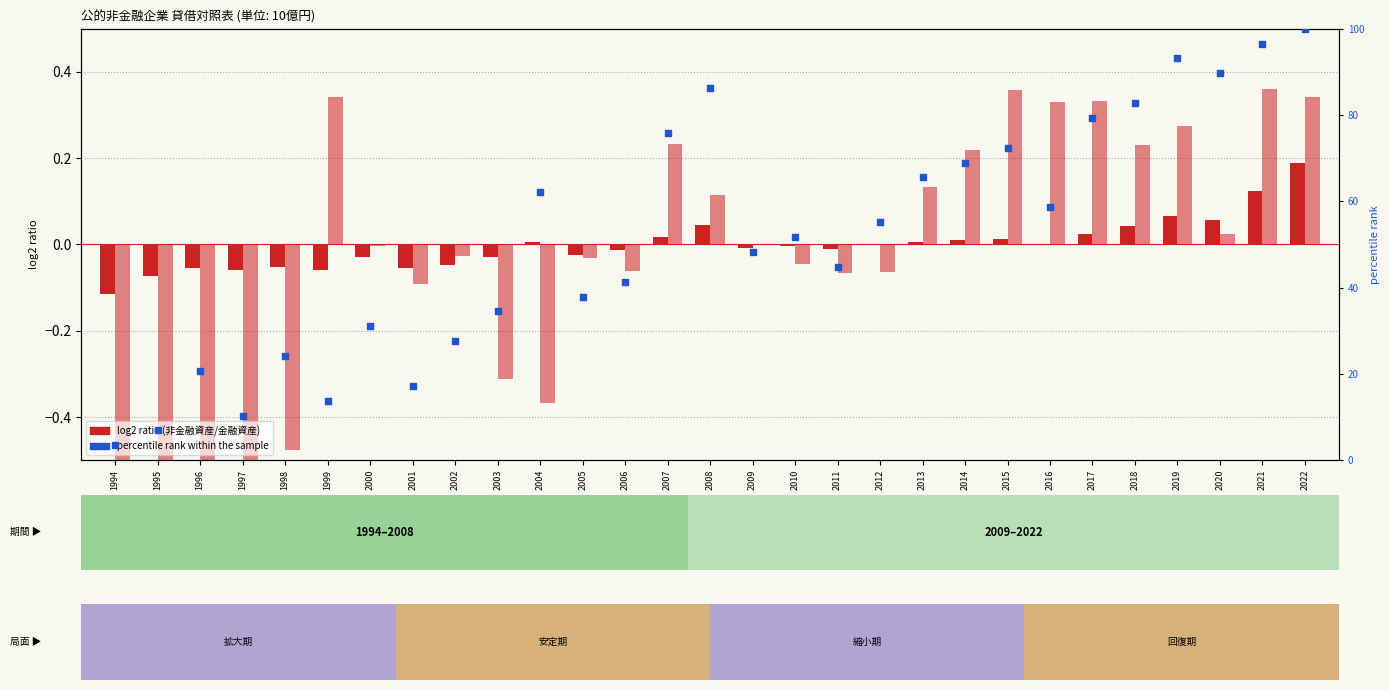

Which series reaches the minimum Y coordinate?

log2 ratio (金融資産)